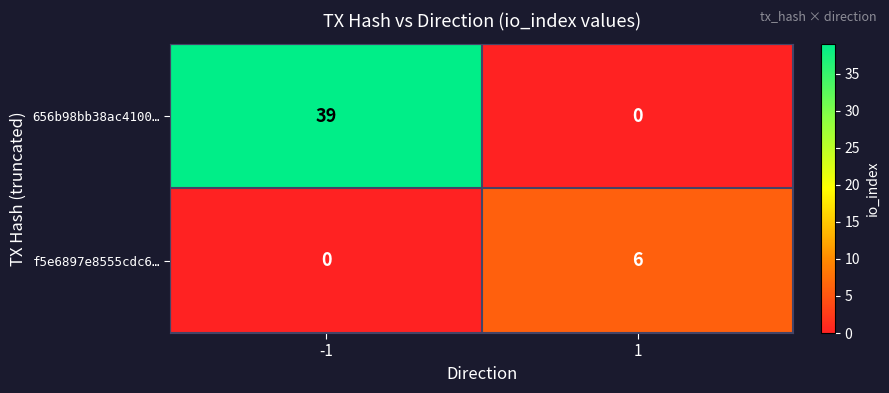

At -1, list the series in order from largest to smallest.

656b98bb38ac4100…, f5e6897e8555cdc6…